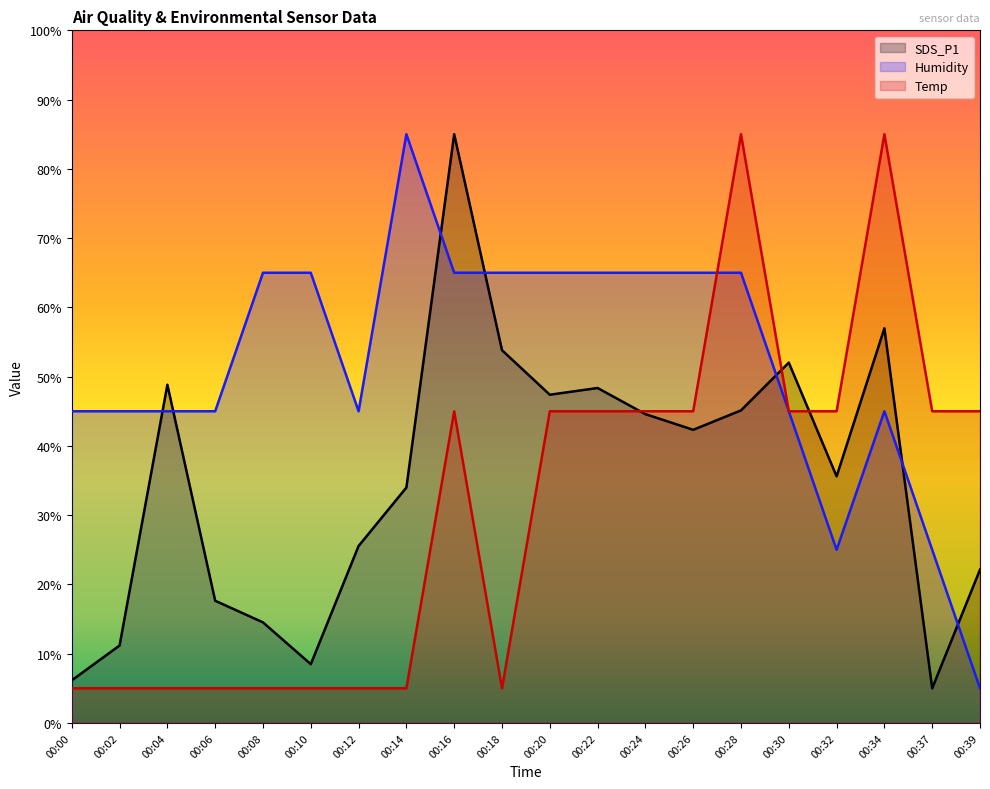

At which category does Temp reach its first local valley?

00:18